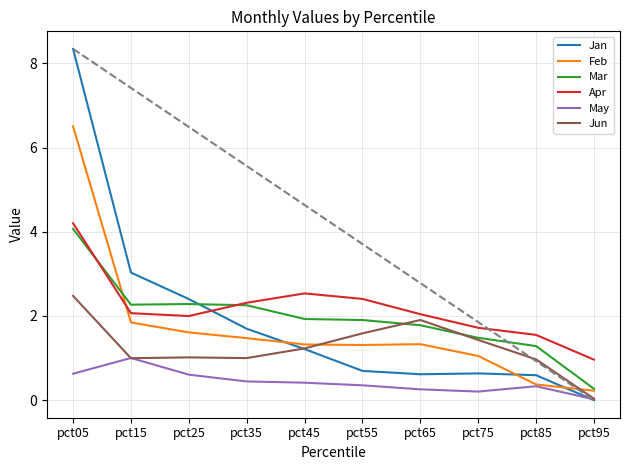

Is the value of Feb at pct75 greater than the value of Mar at pct55?

No